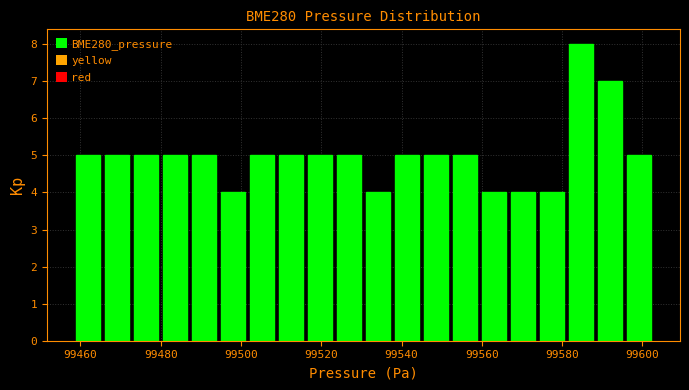

Read against the x-axis, roughly where is the centre of the tallest bar?

99584